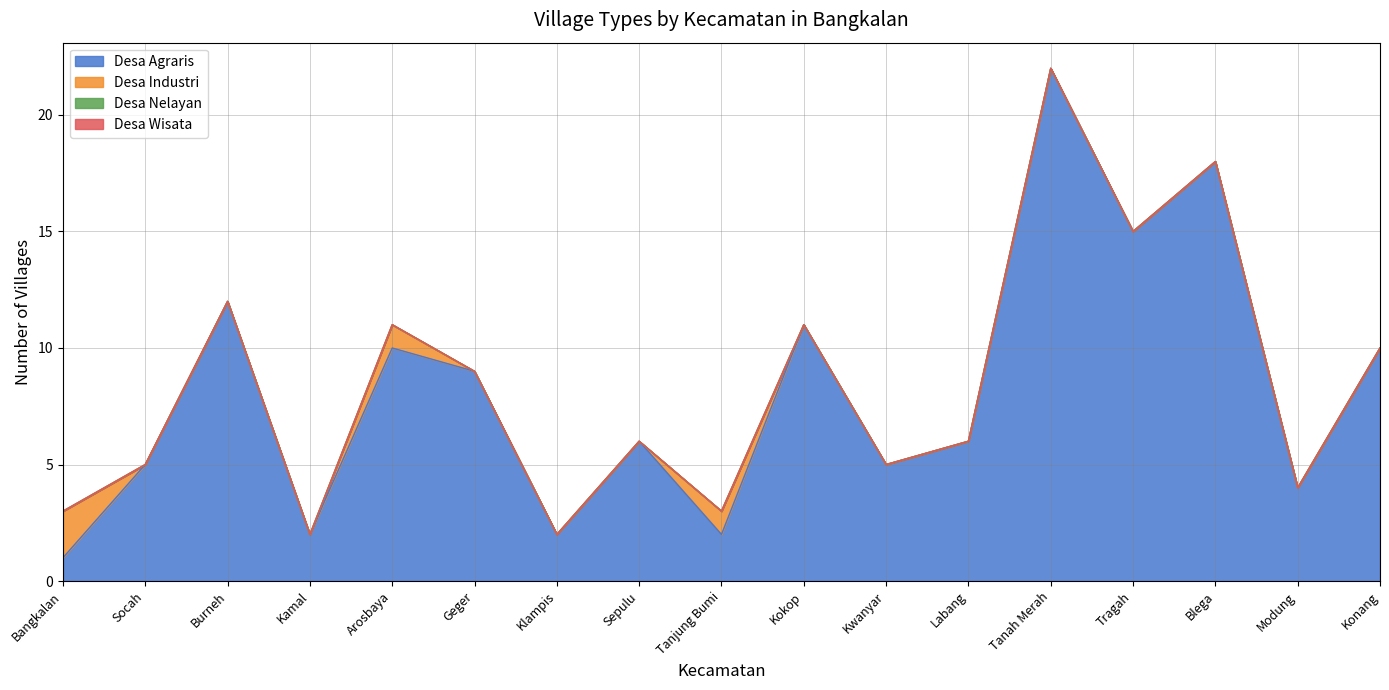

True or false: Desa Industri has a value of 1 at Tanjung Bumi.

False